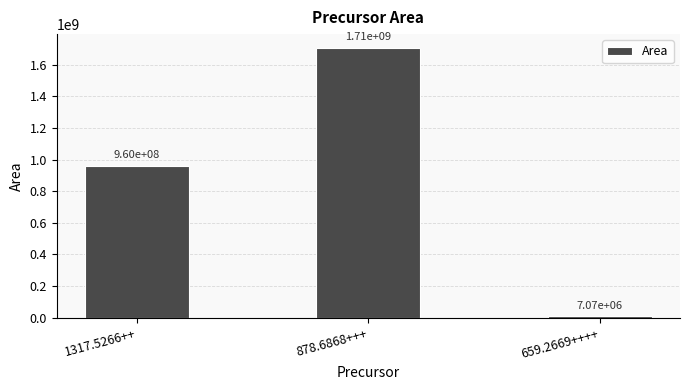

The chart shows a value of 1709272576 at 878.6868+++. True or false?

True